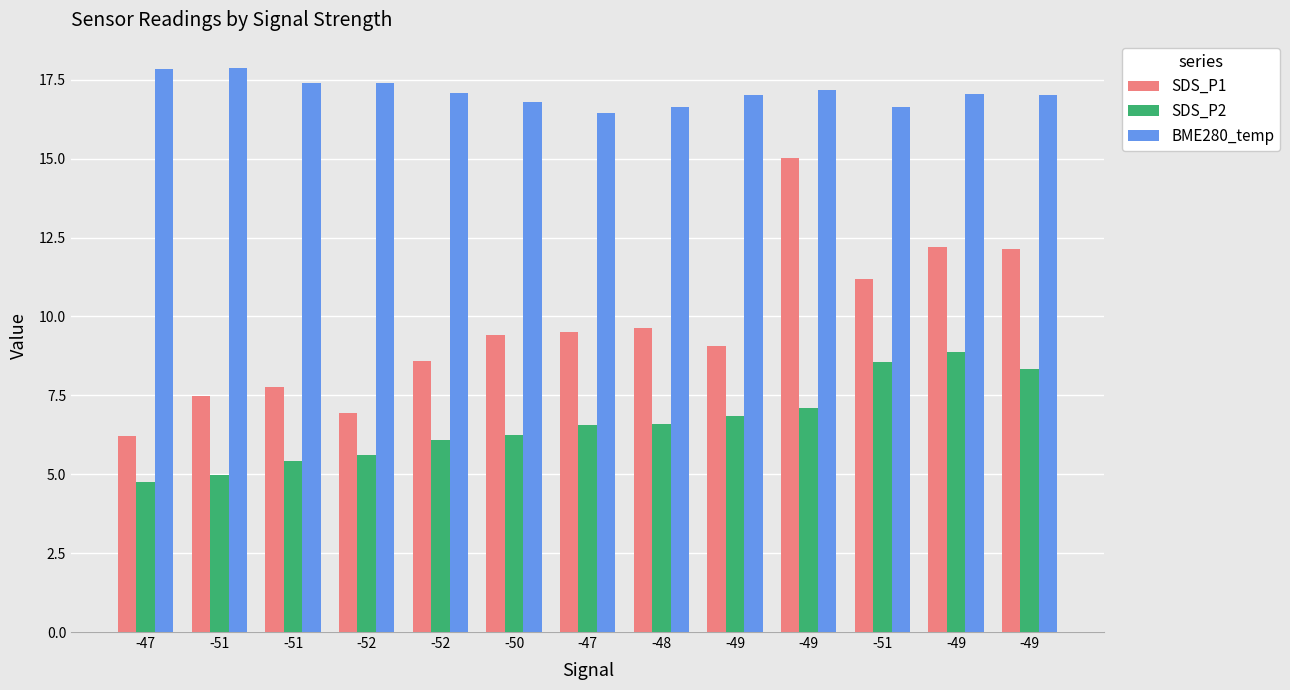

True or false: SDS_P1 has a value of 22.3 at -49.

False